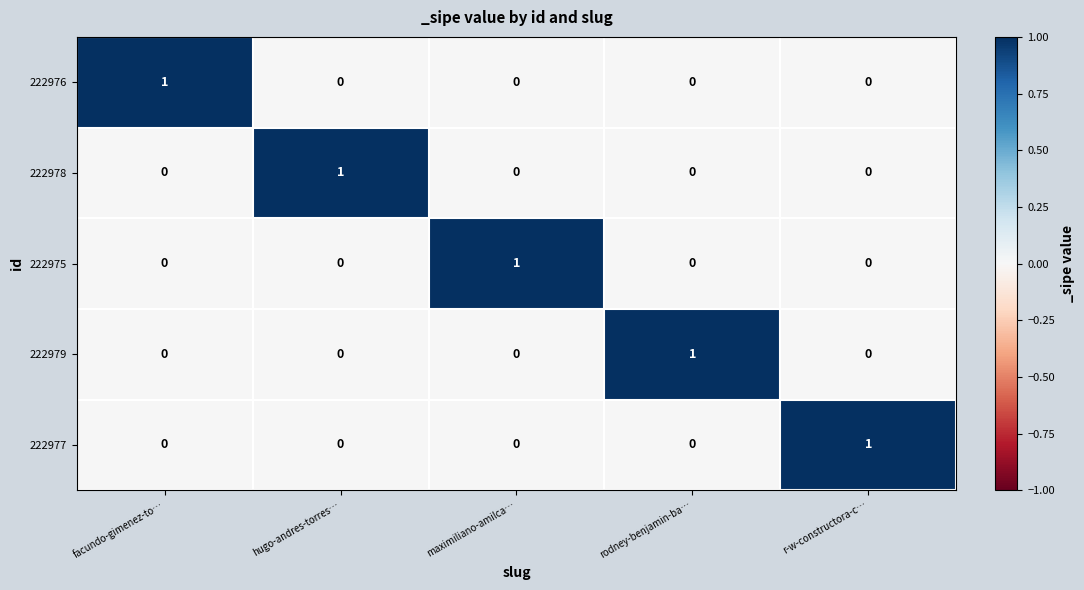

Is it true that 222979 equals 0 at maximiliano-amilca…?

True